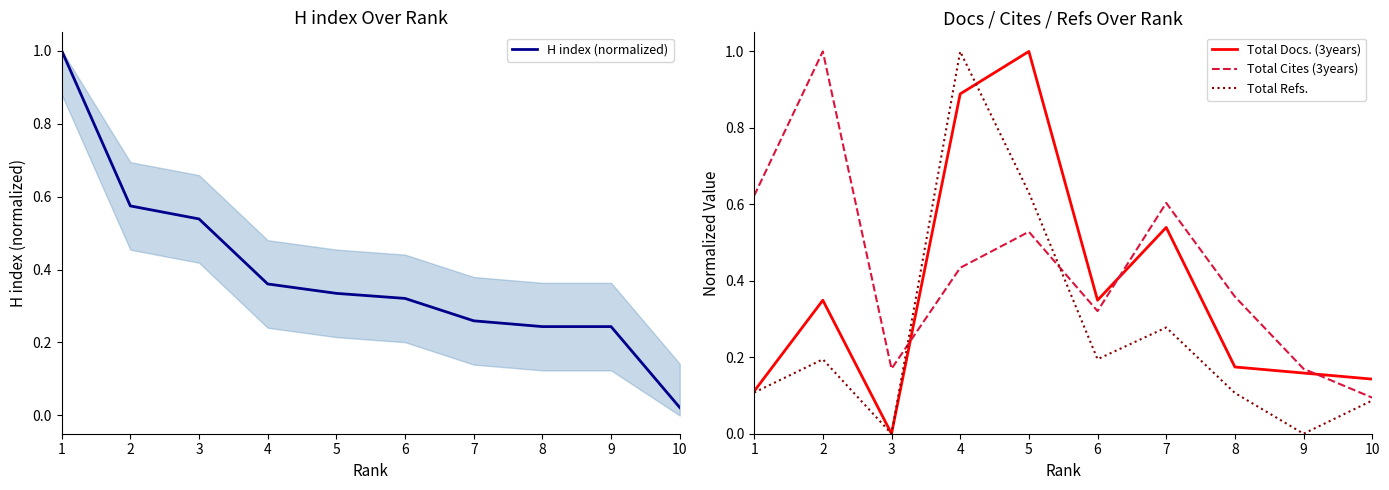

Which series ends up on top after the final intersection of Total Cites (3years) and H index (normalized)?

Total Cites (3years)